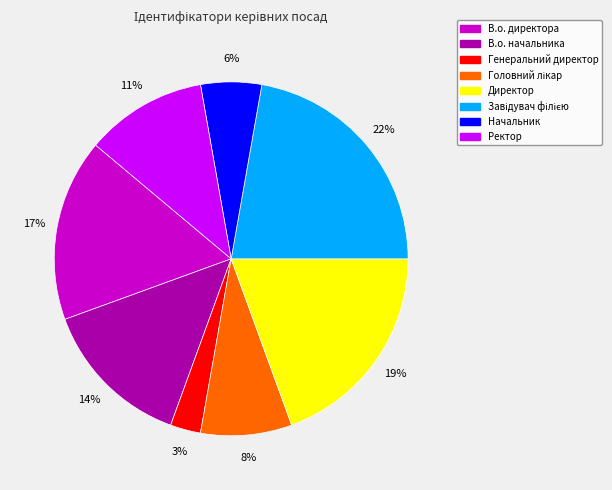

Do Ректор and Директор together represent more than half of the pie?

No